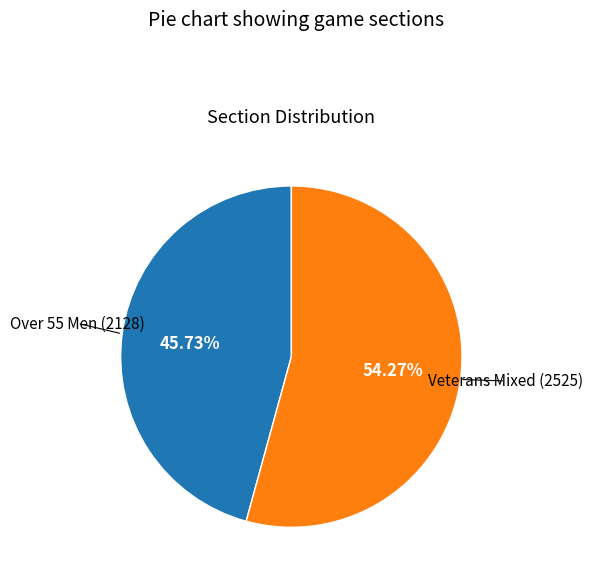

Does any single category account for the majority?

Yes